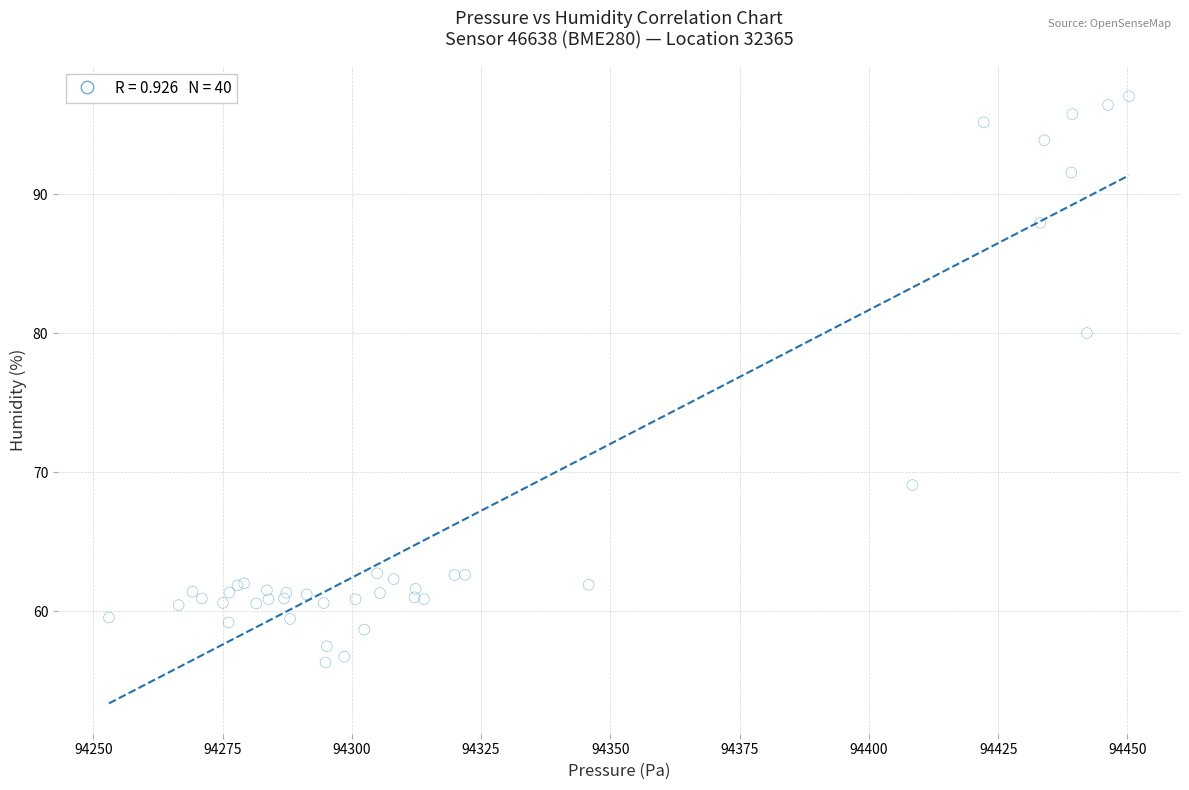

What Y value in the scatter plot is closest to 76?

80.0